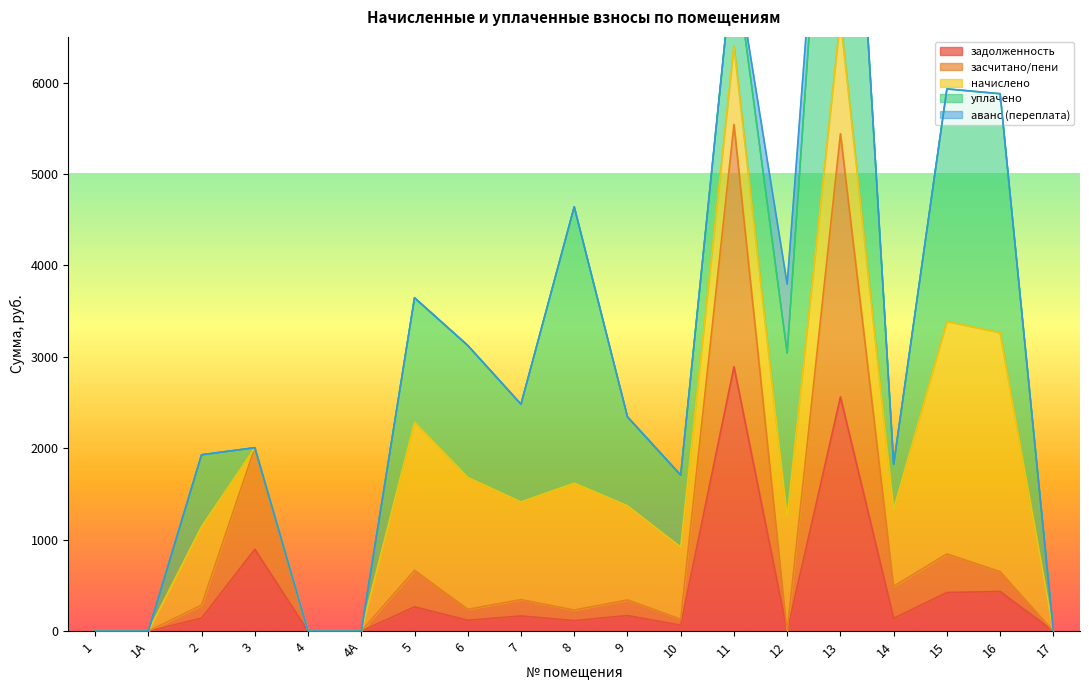

The value of задолженность at 1А is 0.0. True or false?

True